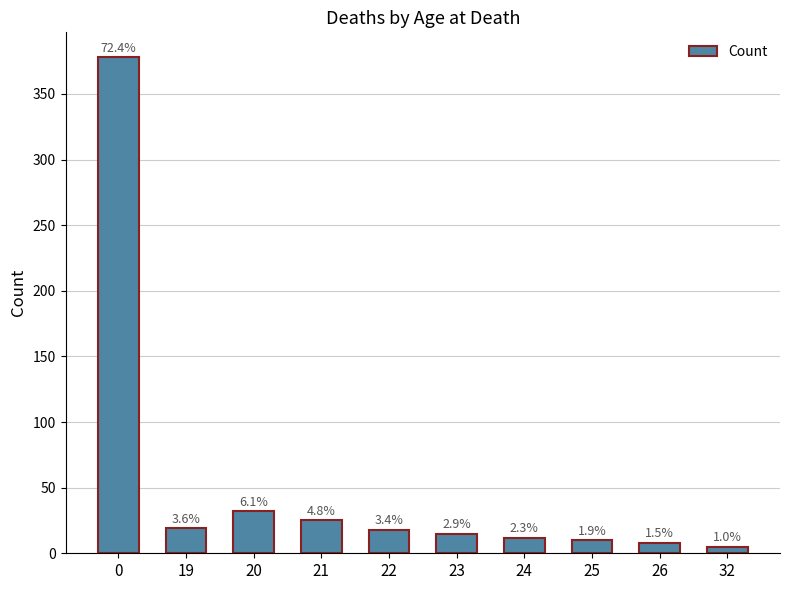

How many bars are there in total?

10